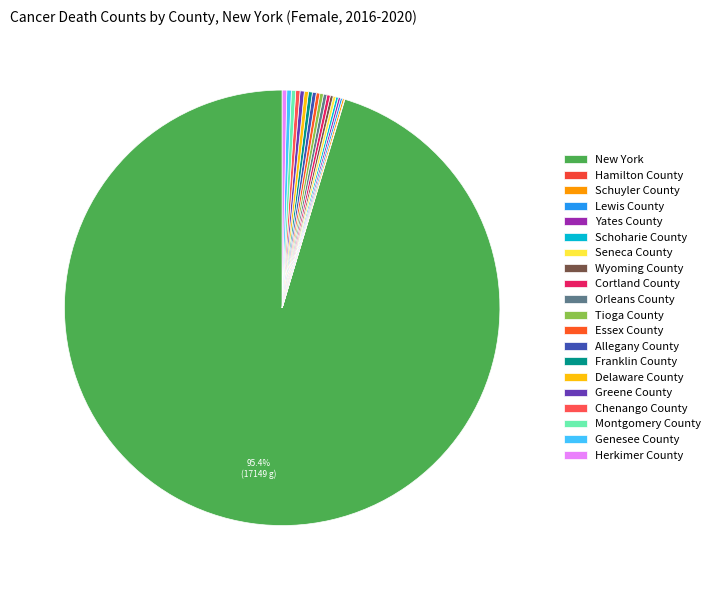

What is the change in value from Lewis County to Franklin County?

+25